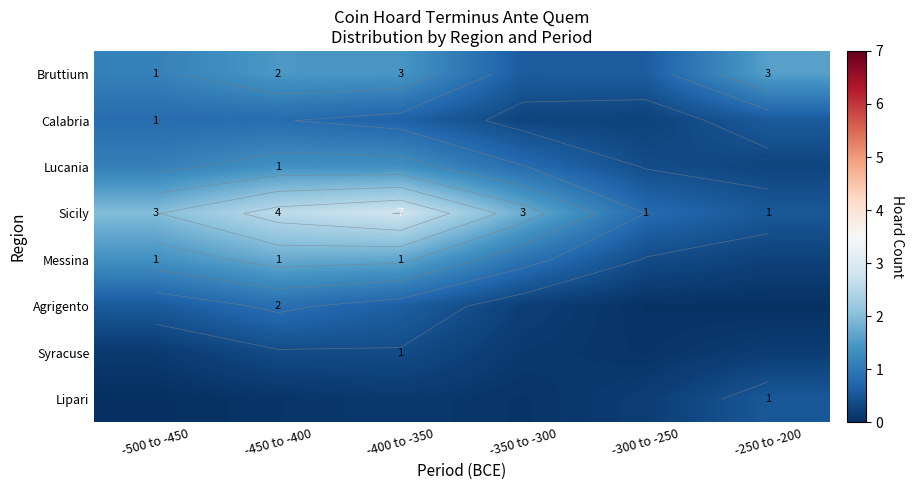

The value of Lucania at -400 to -350 is 2.2. True or false?

False